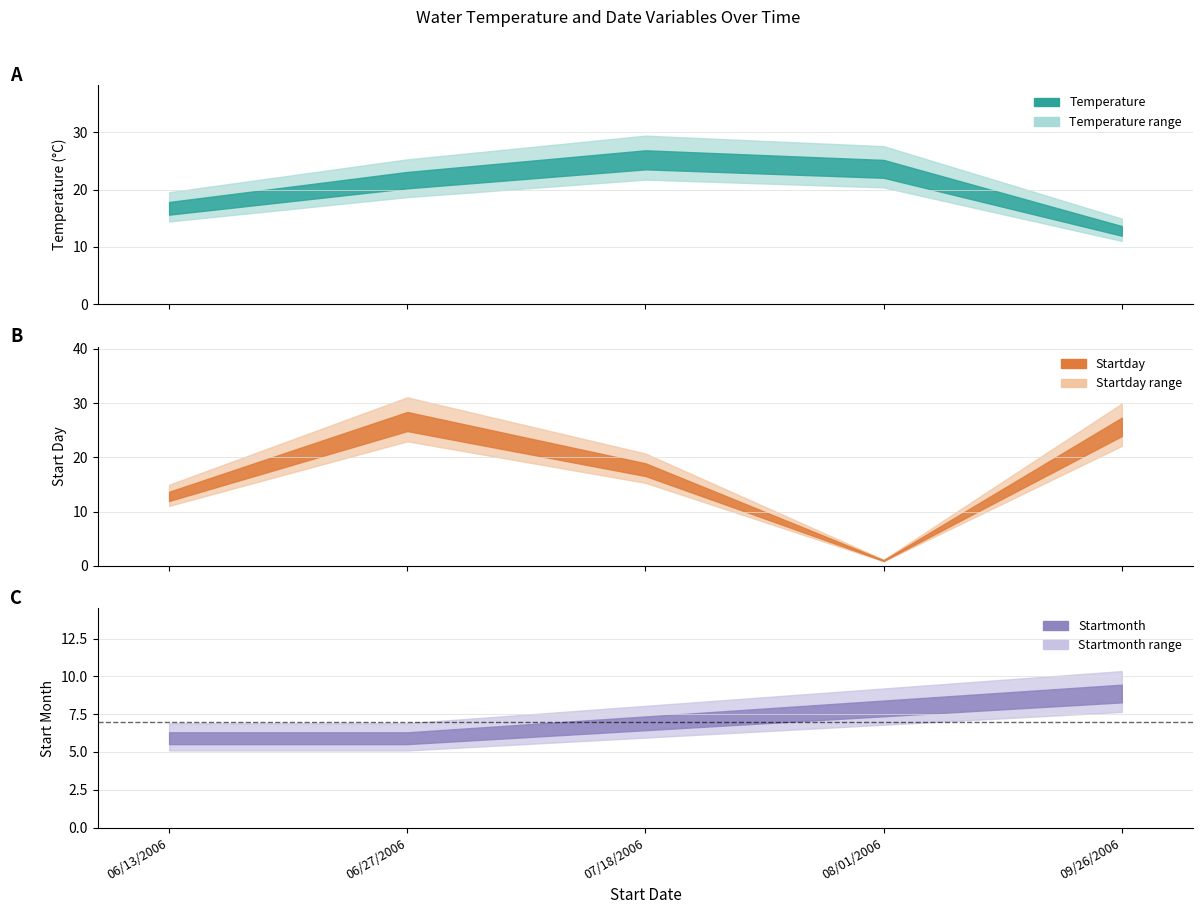

Count the Startmonth values in the range 6 to 8.

4